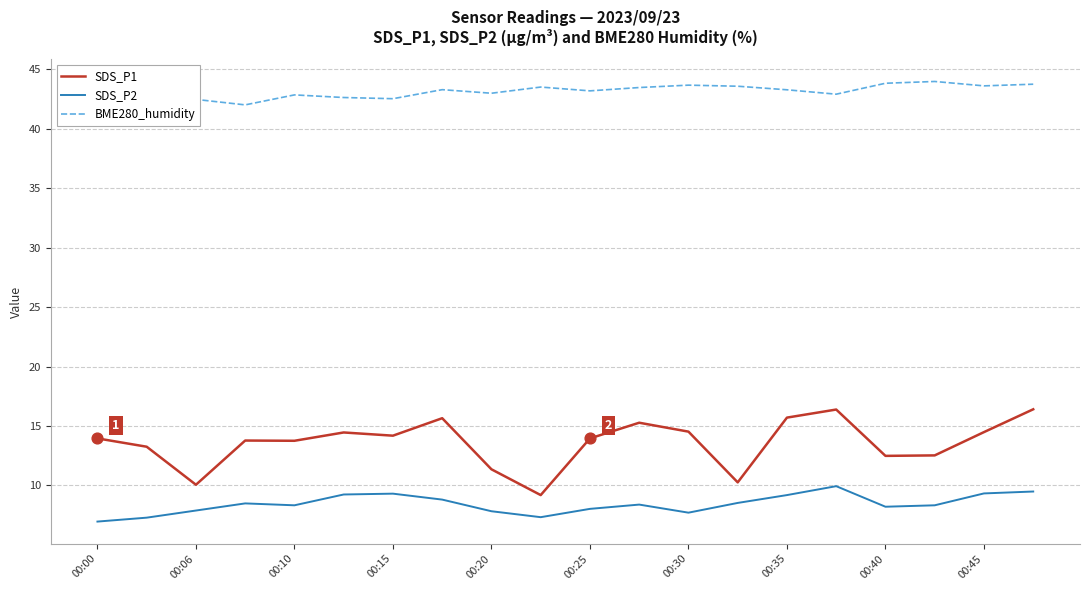

Which series has the largest range (max minus min)?

SDS_P1